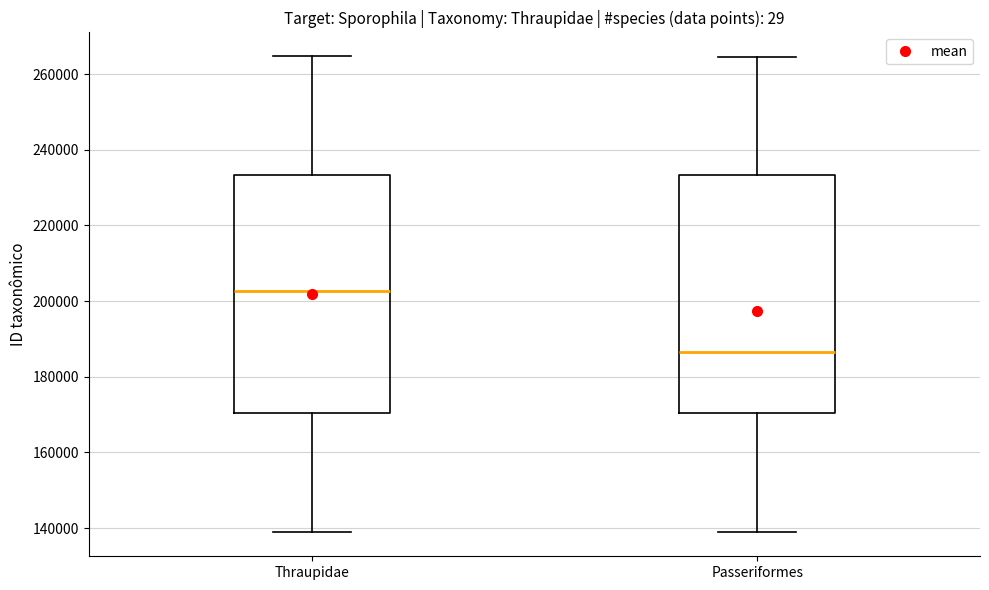

Reading left to right, transcribe this box plot: for each box, give where its median line is, the range the box spans, and where its two whiskers end, as read against the y-axis. The values are not printed on the chart, so give them approximately, as read against the axis.

Thraupidae: median 202000, box 170000 to 234000, whiskers 138000 to 264000
Passeriformes: median 186000, box 170000 to 234000, whiskers 138000 to 264000